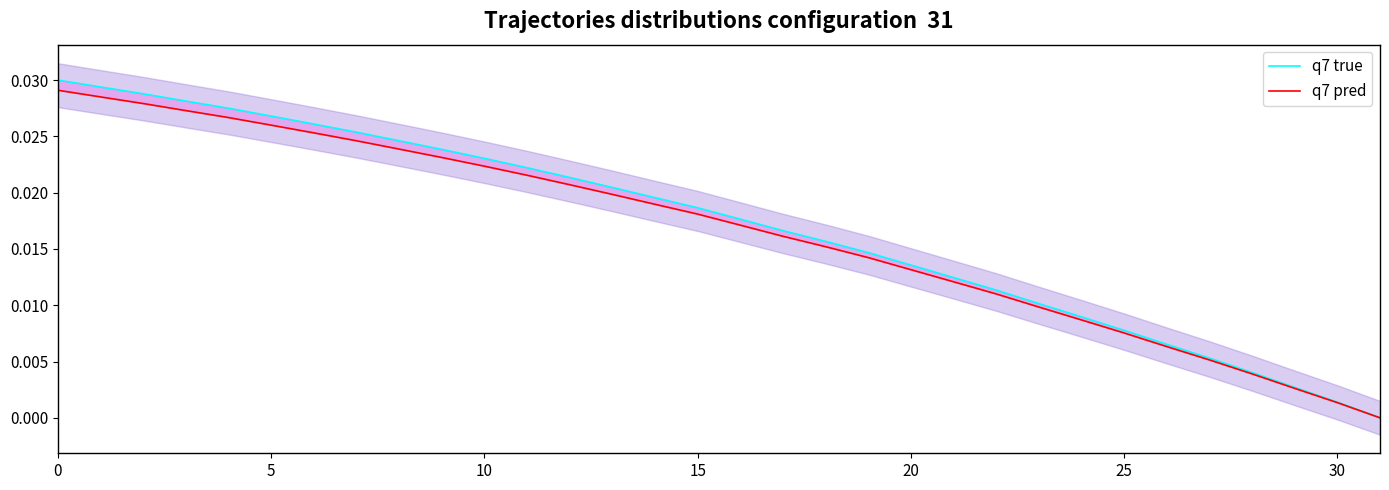

How many lines are shown in the chart?

2